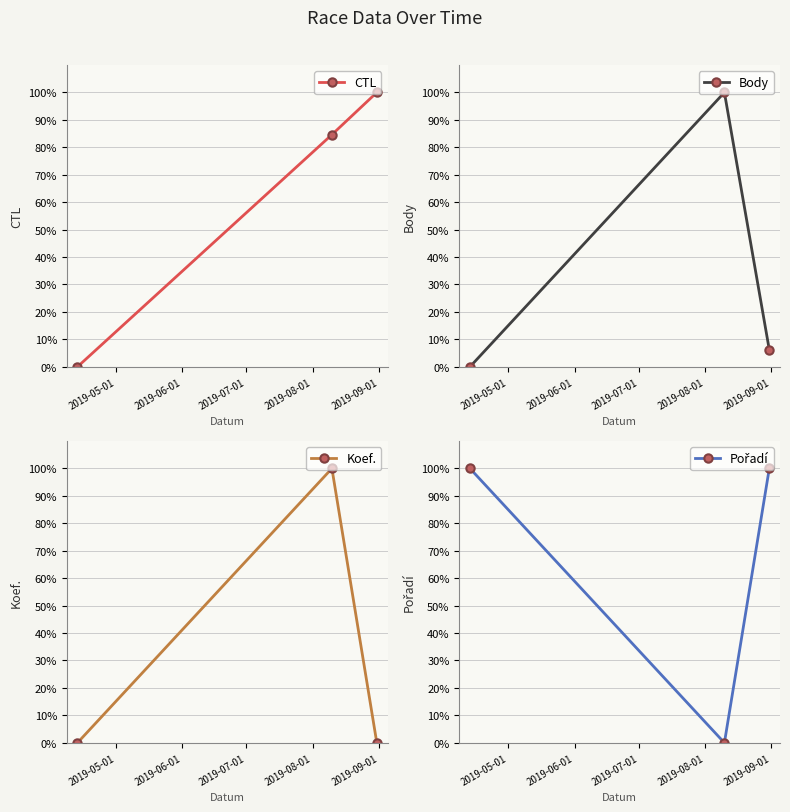

Which series has the largest range (max minus min)?

CTL